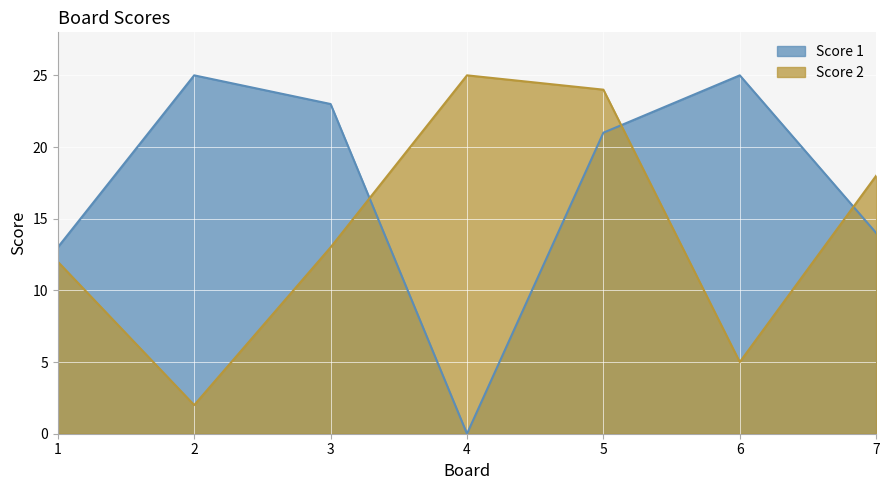

Where do Score 1 and Score 2 first cross each other?

3 and 4